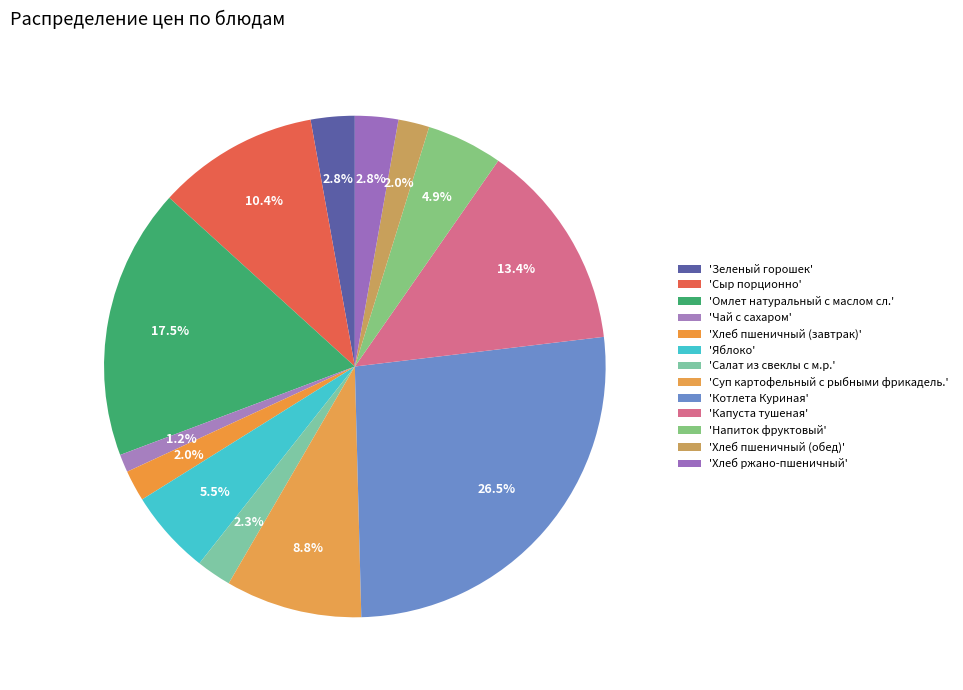

How many segments does this pie chart have?

13